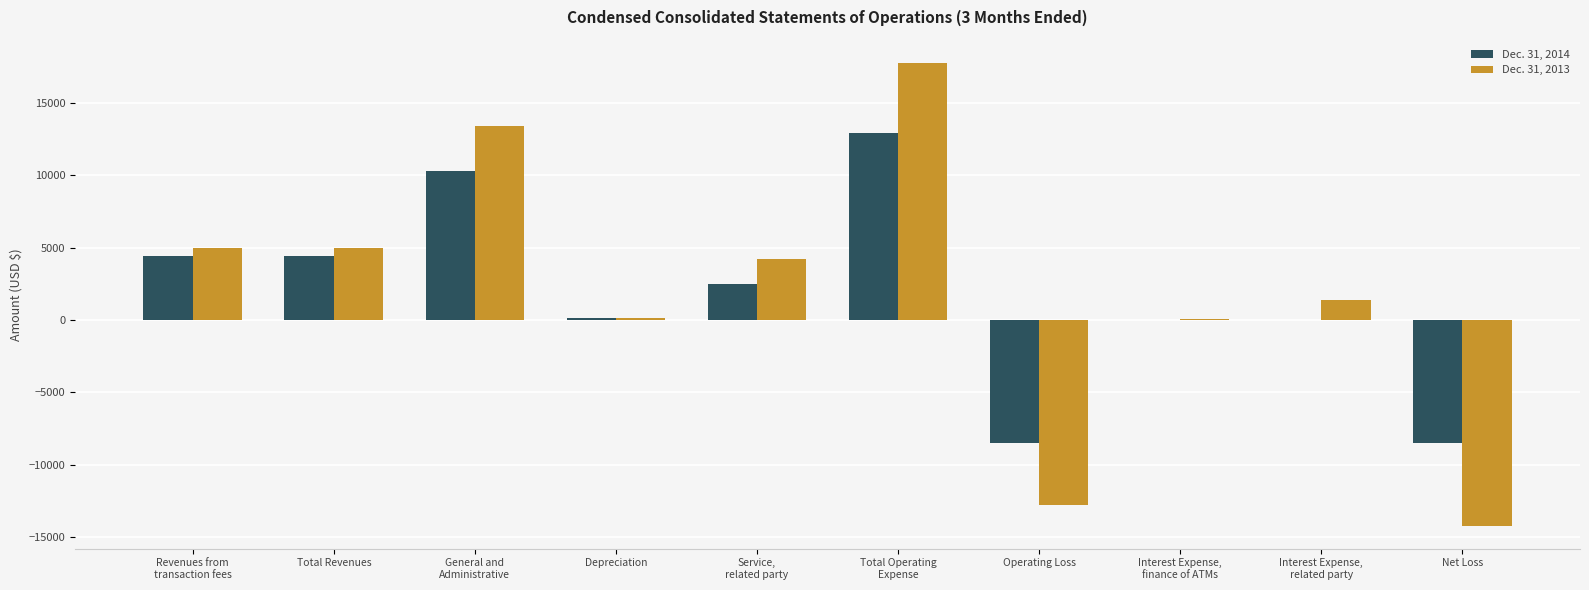

What is the sum of the Dec. 31, 2014 values at Total Operating
Expense and Operating Loss?

4406